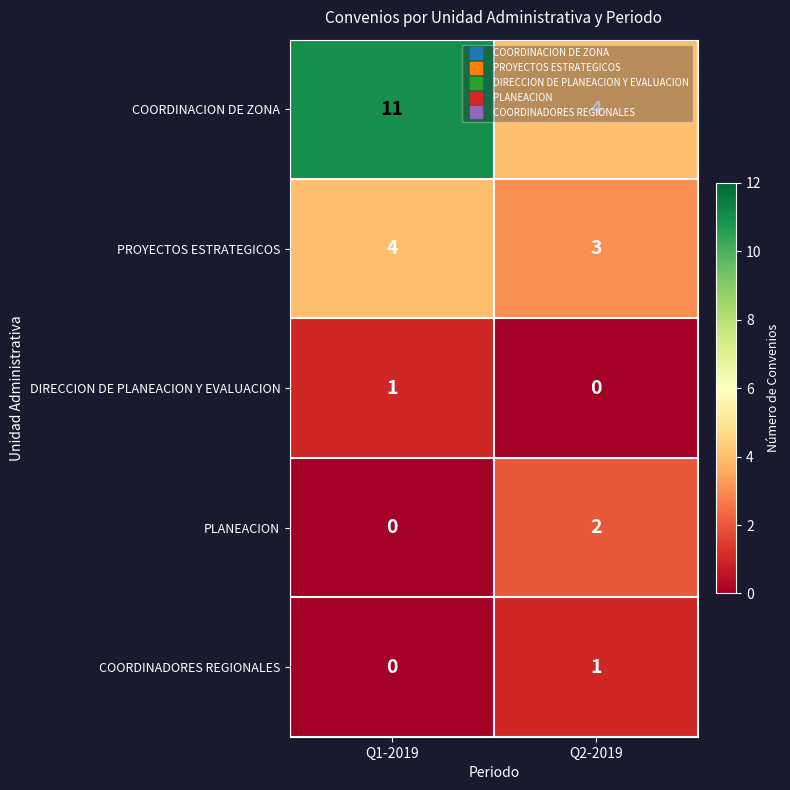

At which category is the sum across all series the highest?

Q1-2019